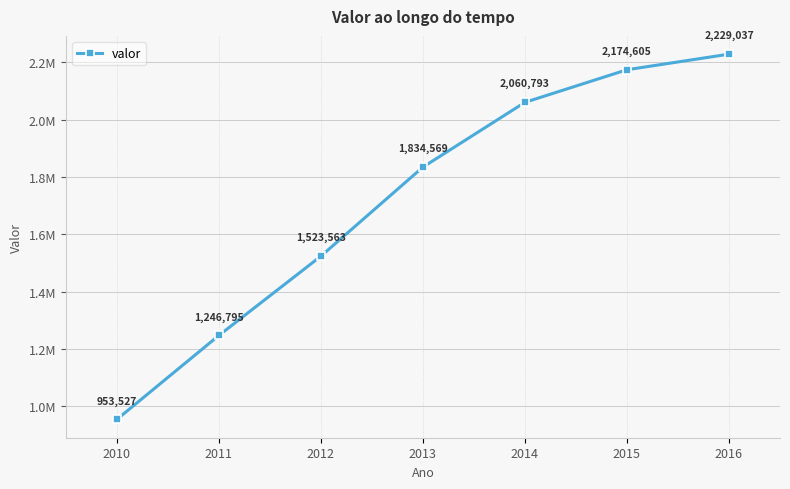

Is this an area chart (filled region under the line)?

No